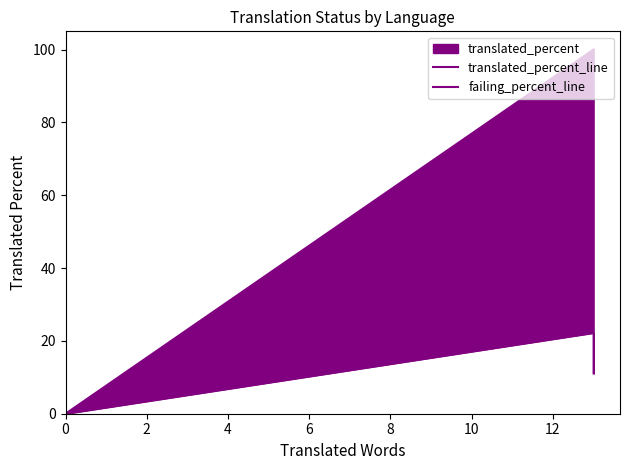

How many values in the failing_percent_line series are below 11?

1